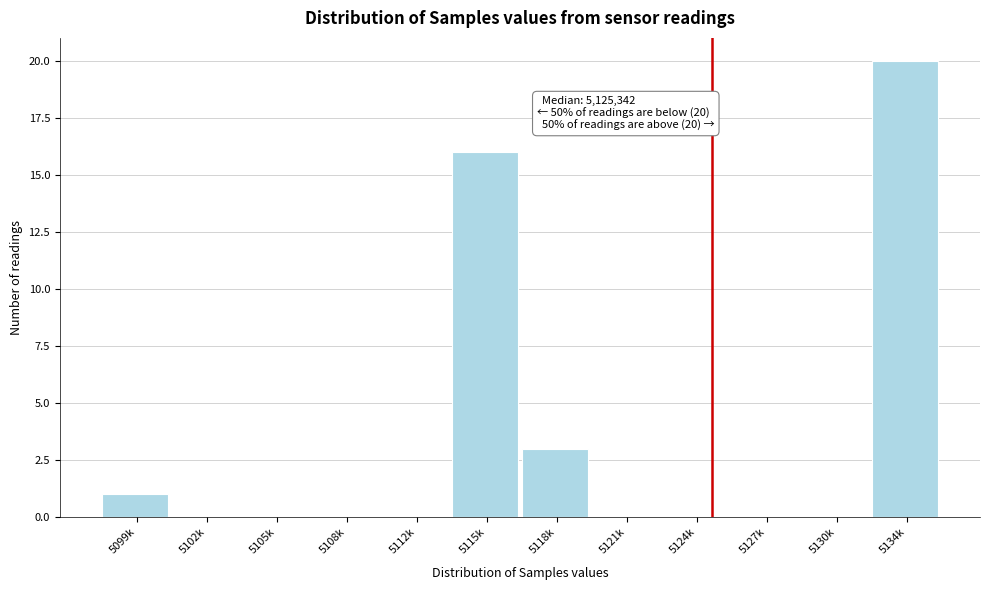

Reading right to left, extract all data points from this chart.

5134k=20	5130k=0	5127k=0	5124k=0	5121k=0	5118k=3	5115k=16	5112k=0	5108k=0	5105k=0	5102k=0	5099k=1